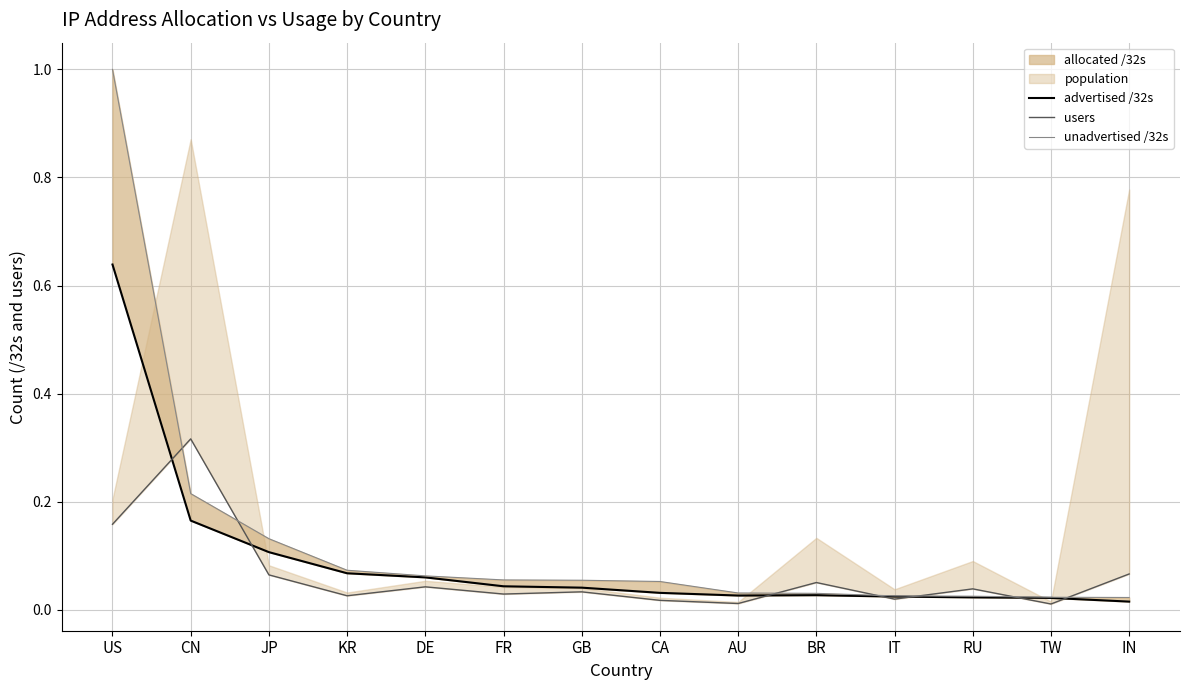

What position from the right is CA?

7